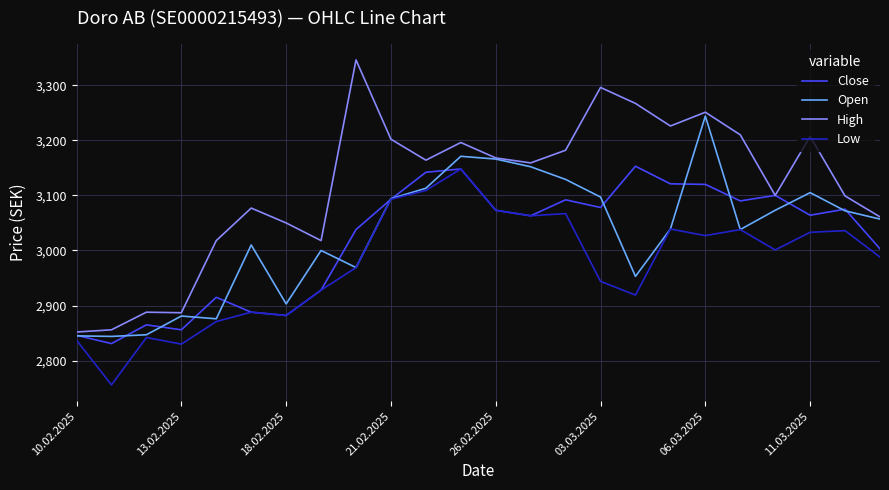

True or false: Low and High intersect in this chart.

False